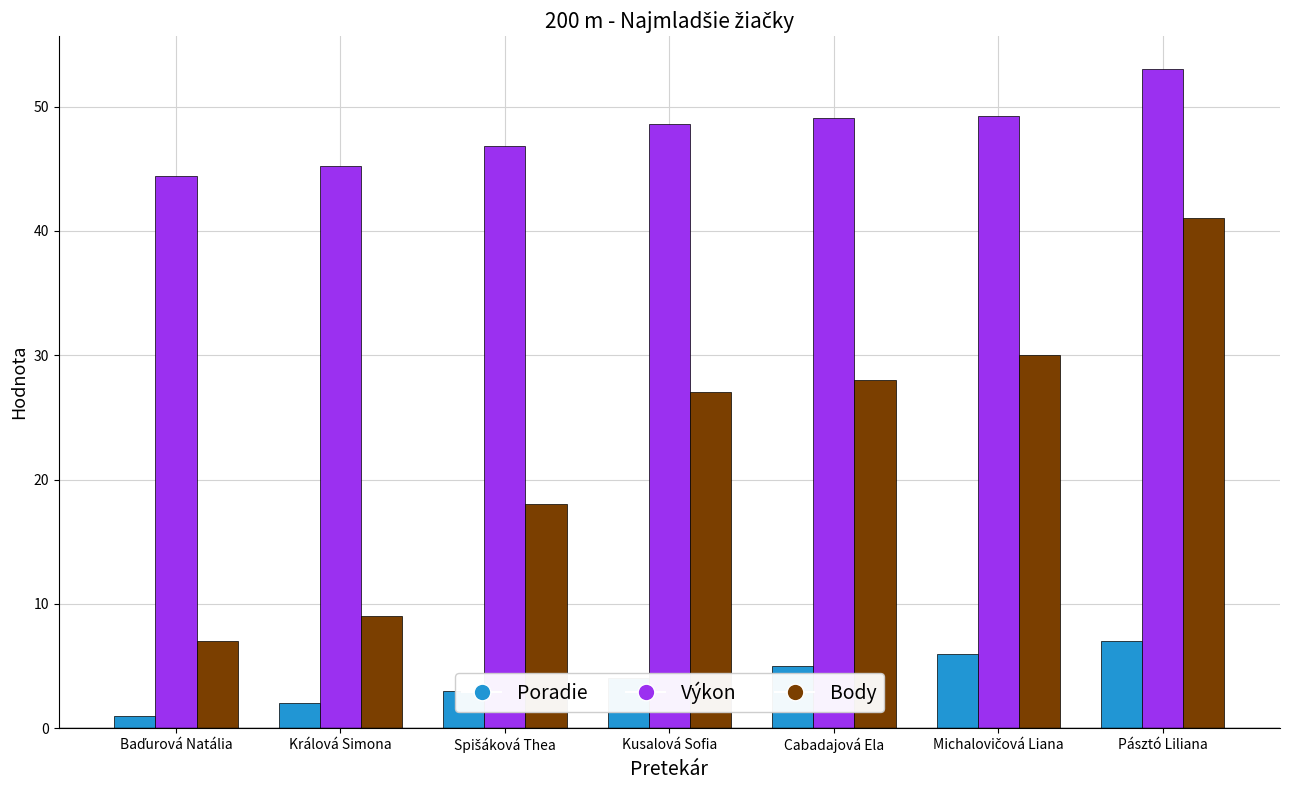

What are all the series names shown in the legend?

Poradie, Výkon, Body